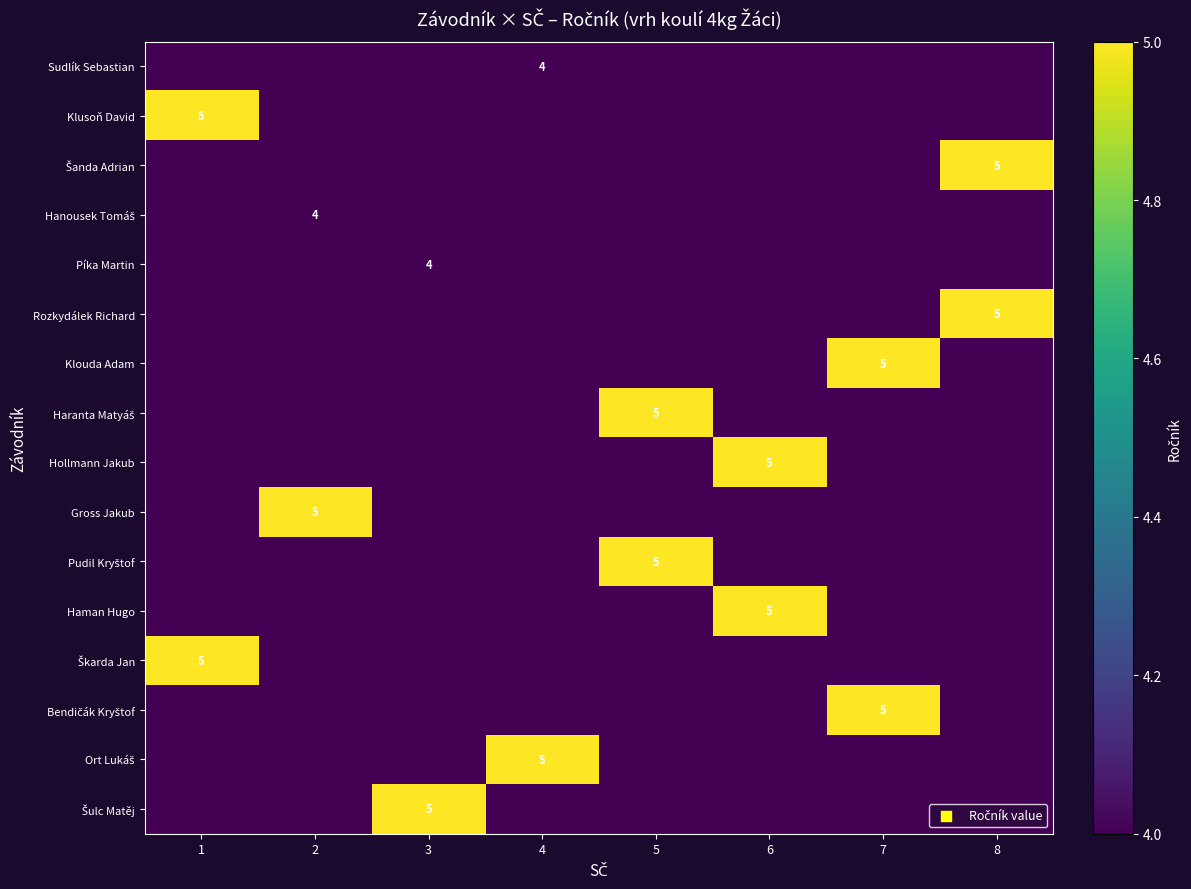

The value of Klusoň David at 1 is 5. True or false?

True